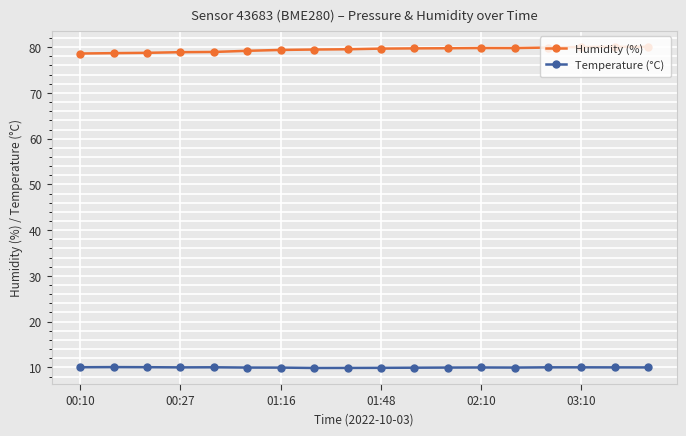

Which series has the widest spread of values?

Humidity (%)